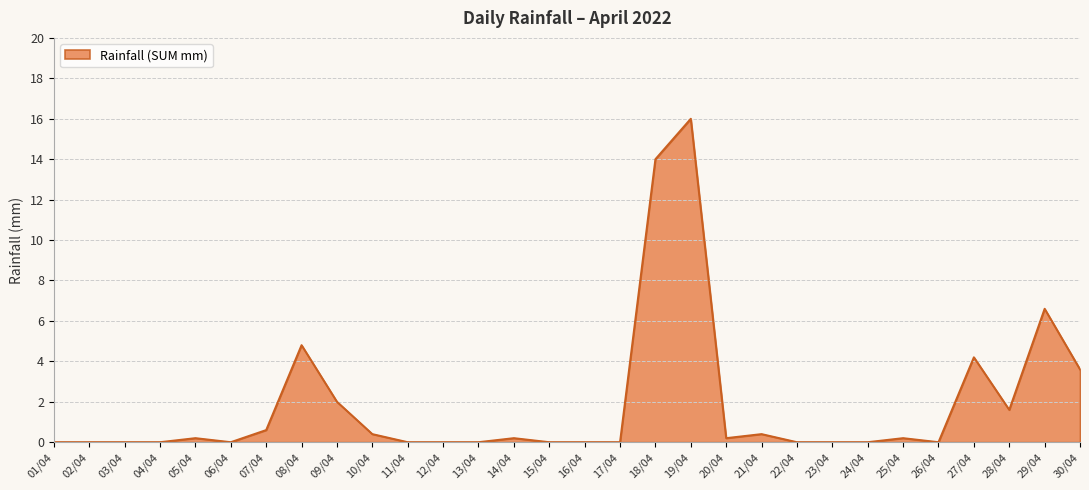

What is the difference between the maximum and minimum values?

16.0